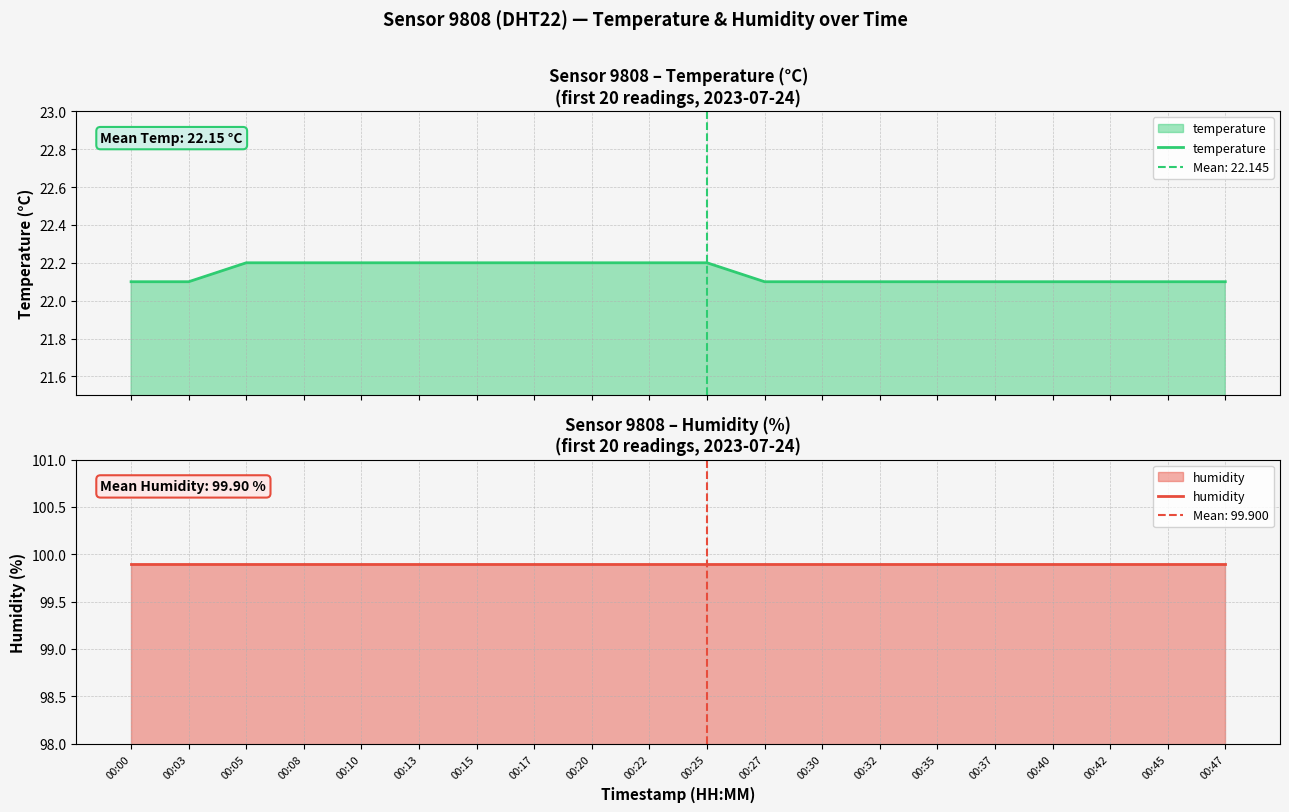

Which category has the lowest value in the temperature series?

00:00